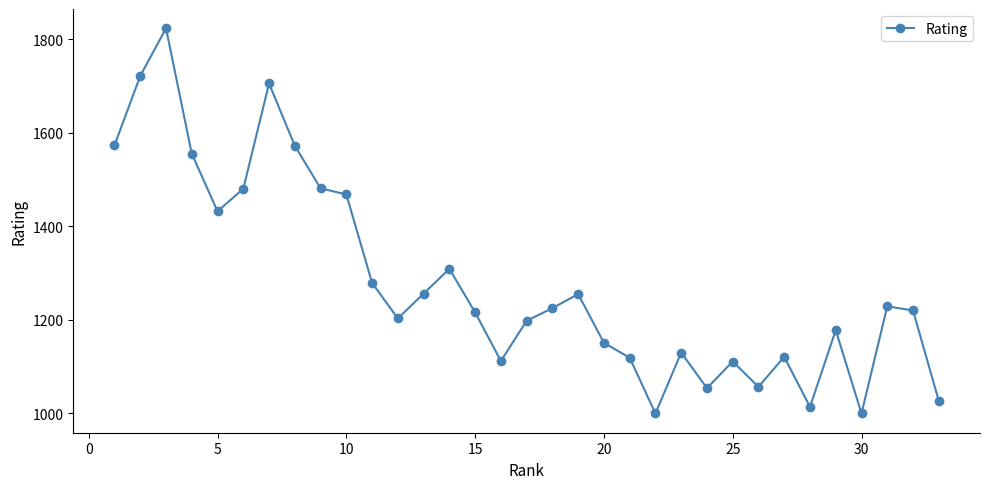

How many categories are shown in the chart?

33